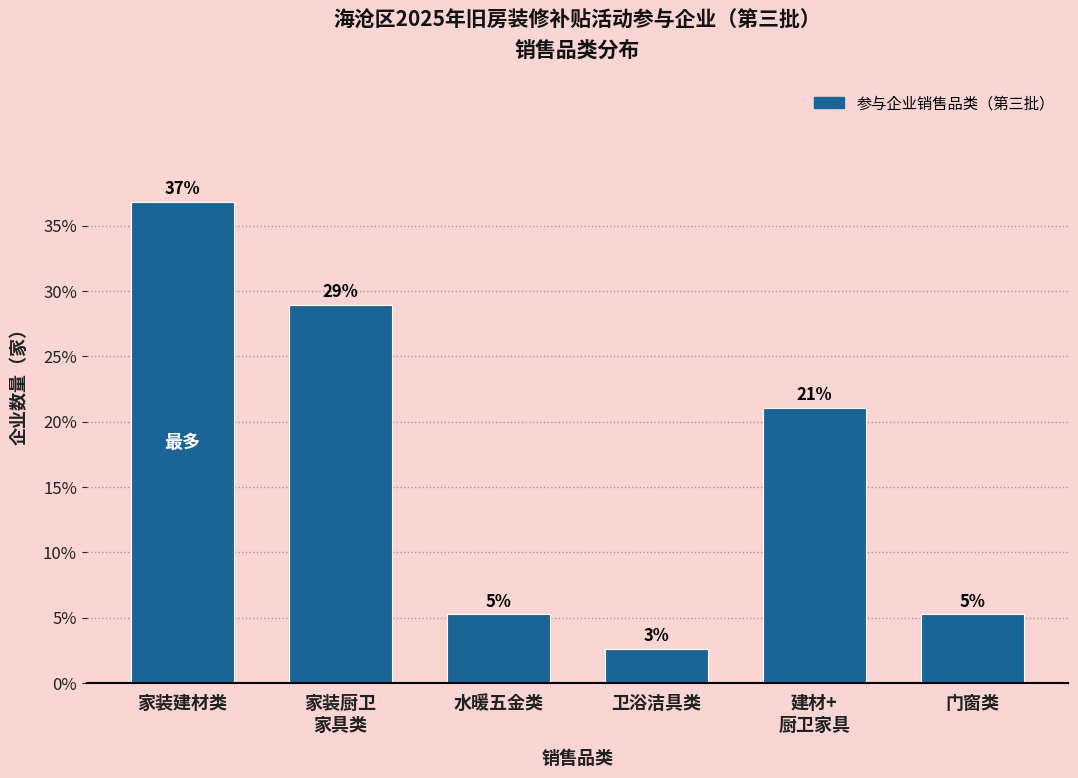

Which has a higher value, 门窗类 or 家装建材类?

家装建材类